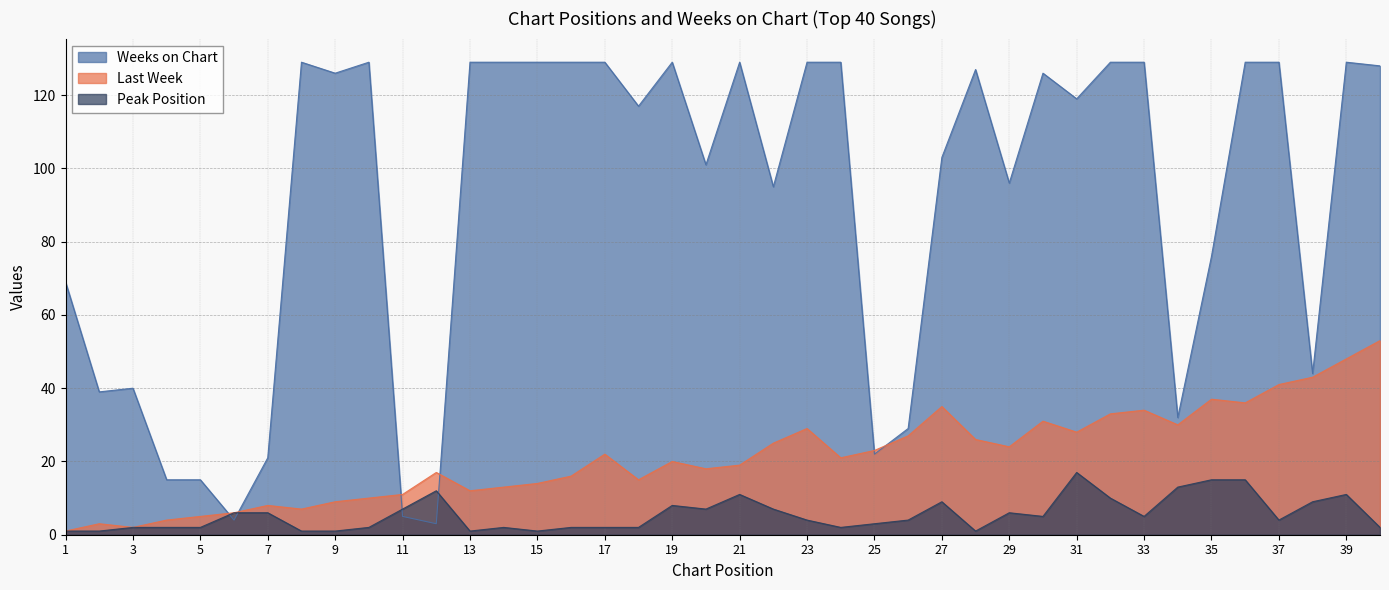

What is the difference between the maximum and minimum values in the Peak Position series?

16